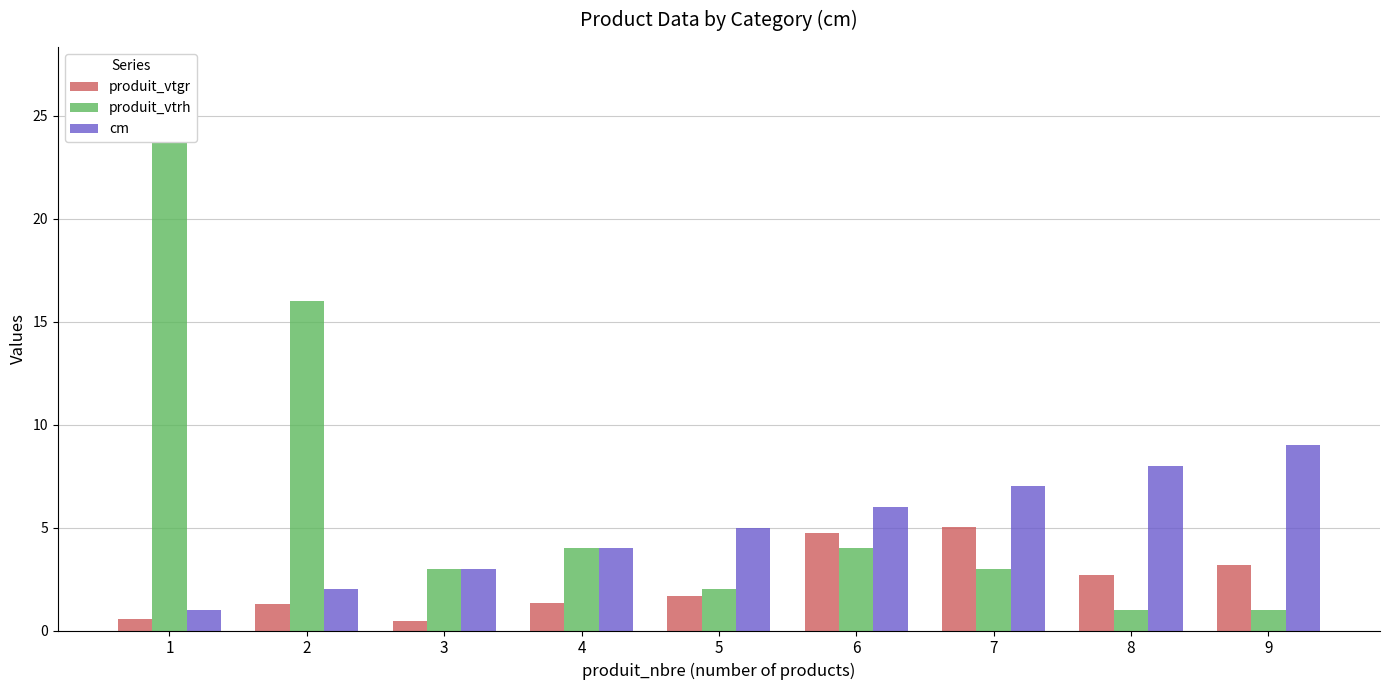

Rank the series by their average value, from lowest to highest.

produit_vtgr, cm, produit_vtrh